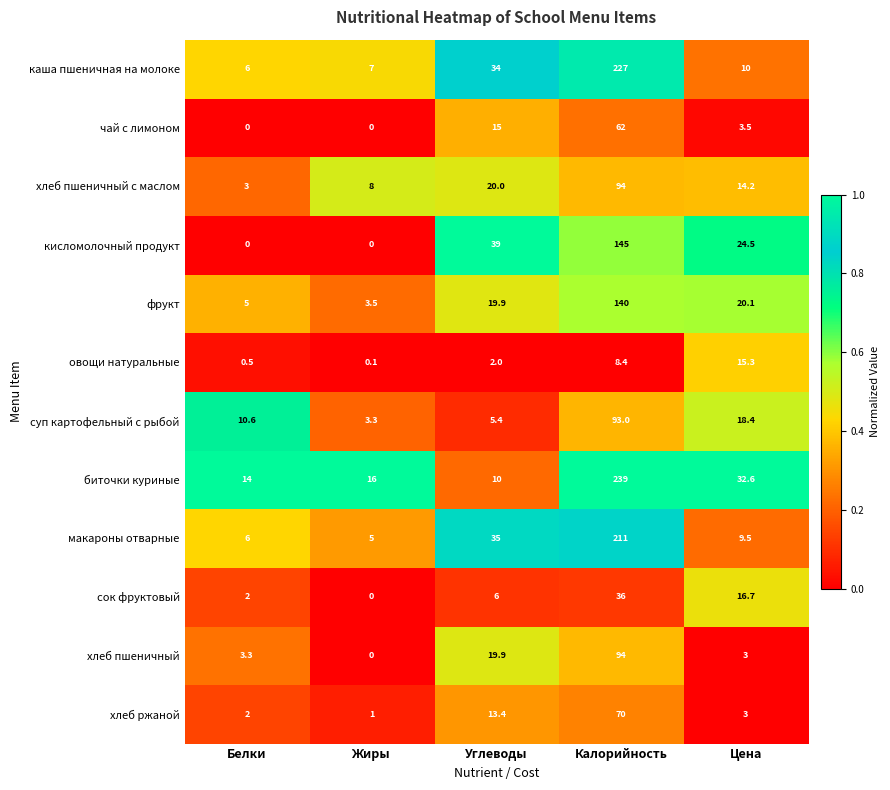

What is the greatest value displayed?

239.0